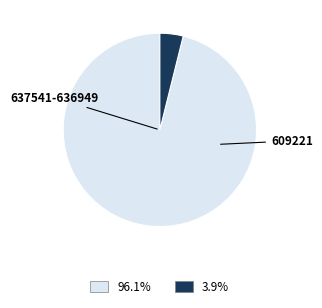

Is there a majority slice in this chart?

Yes